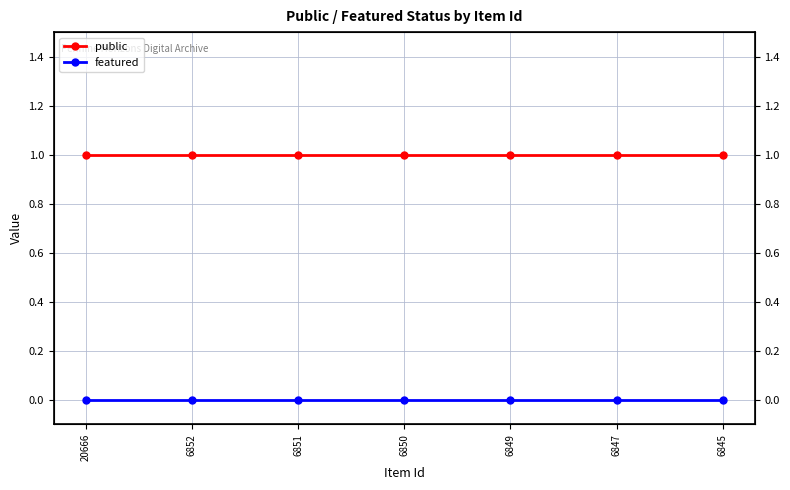

True or false: featured and public intersect in this chart.

False